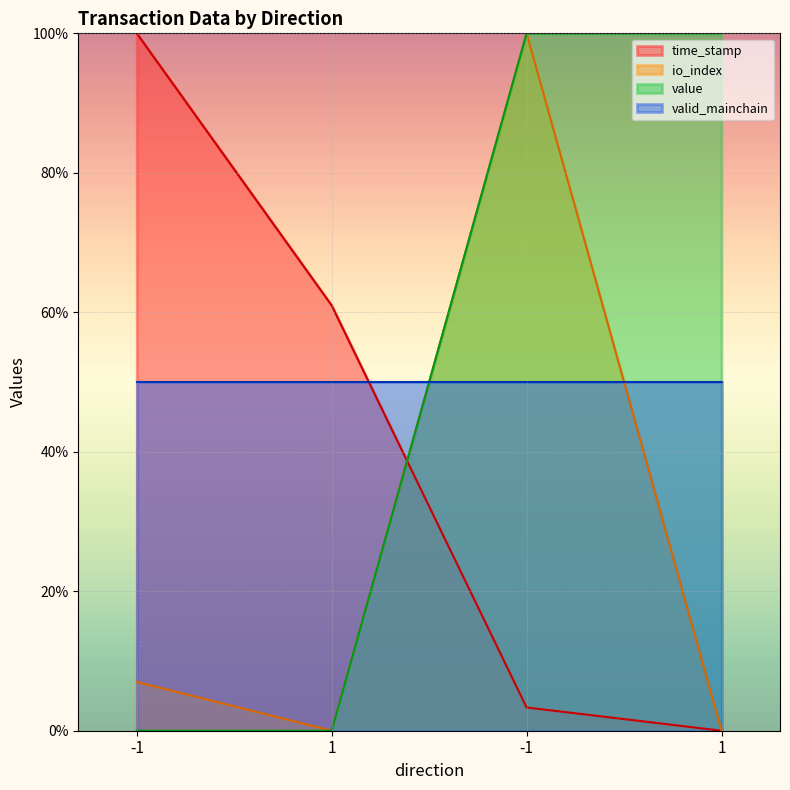

Does the chart display data point markers on the line(s)?

No